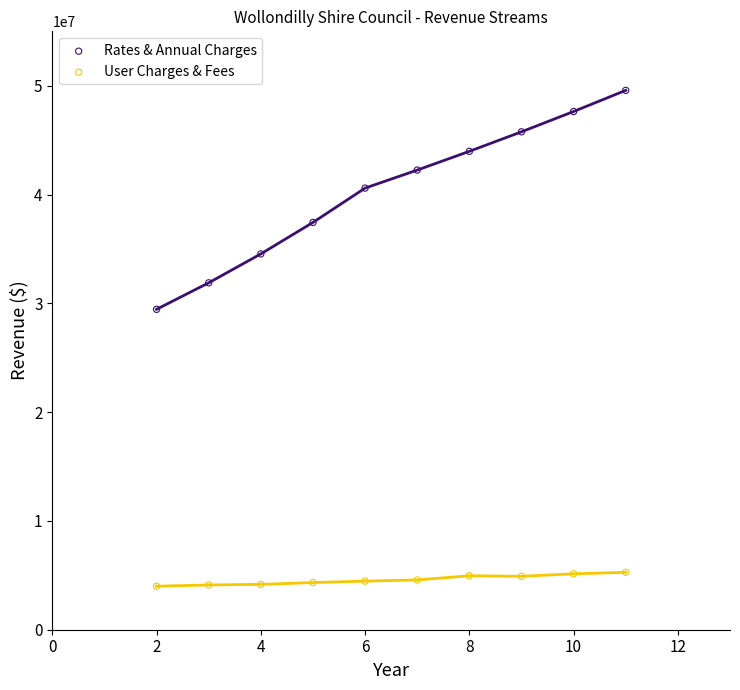

Across all data points, what is the range of X values (max minus min)?

9.0